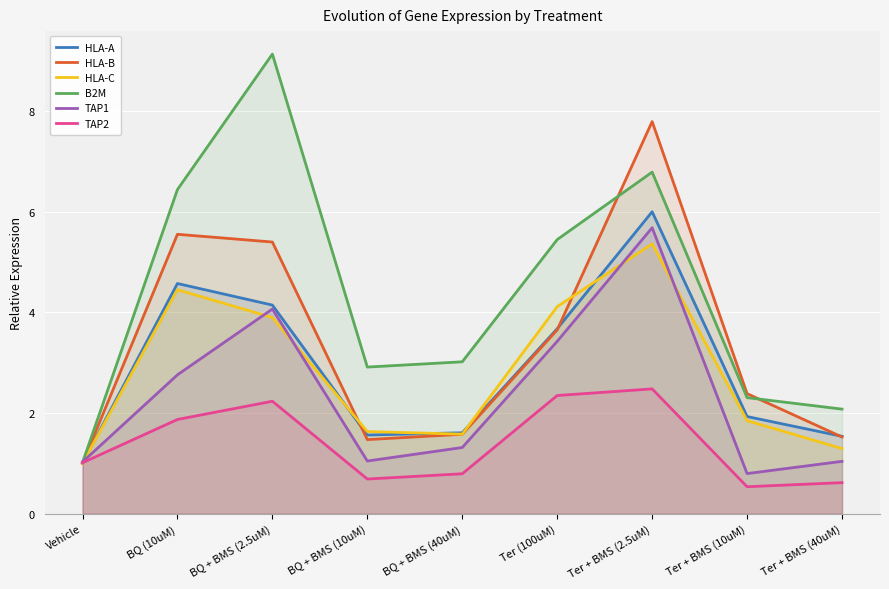

In HLA-C, how many points are higher than both neighbors (excluding endpoints)?

2